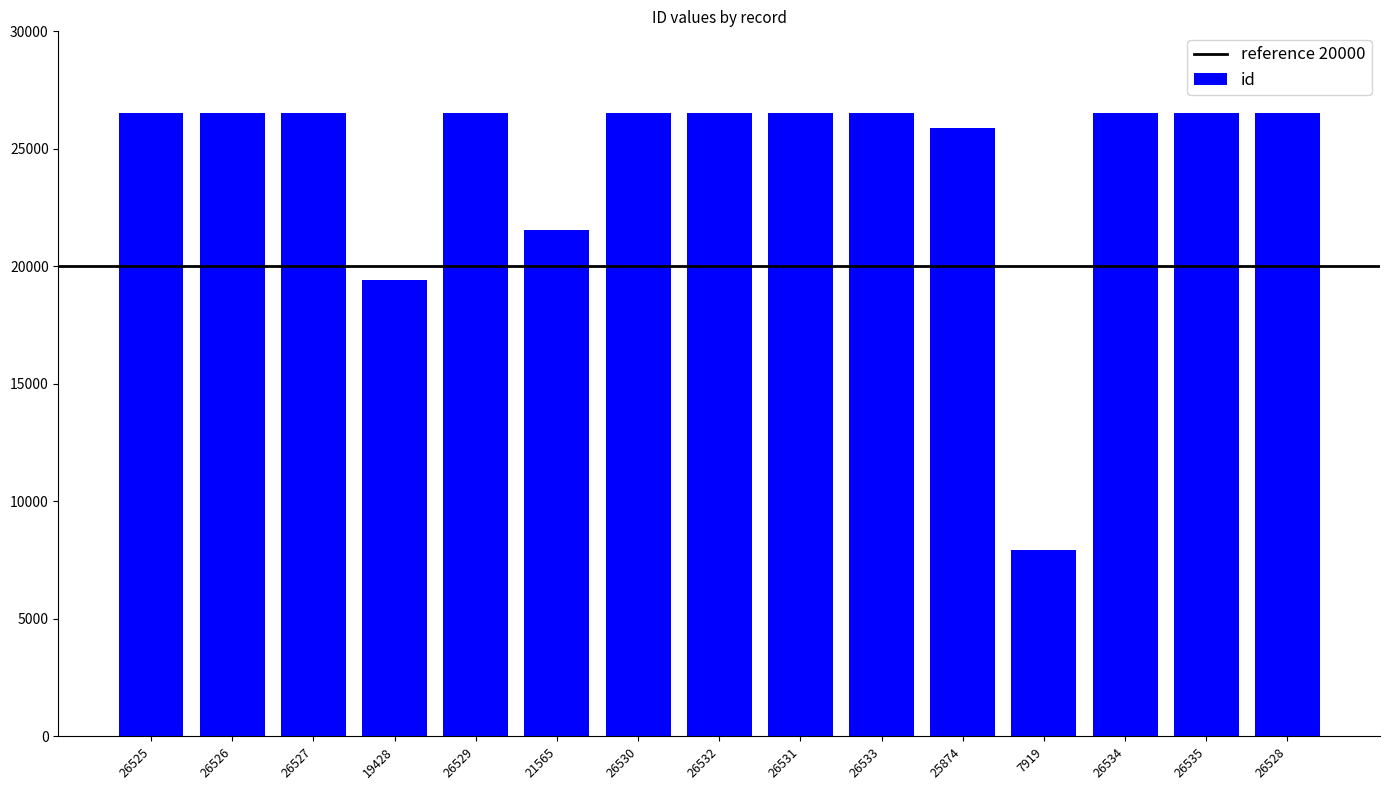

The chart shows a value of 26532 at 26532. True or false?

True